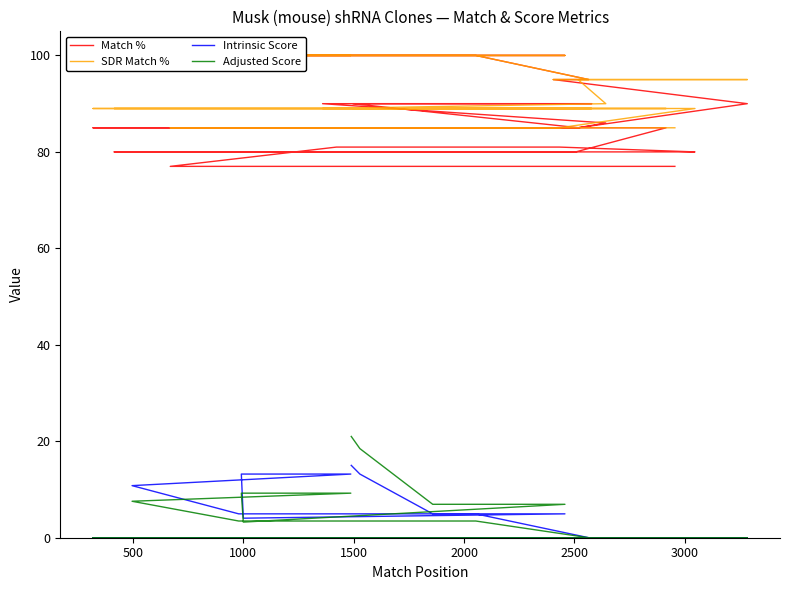

How many interior local valleys does the Intrinsic Score series have?

1